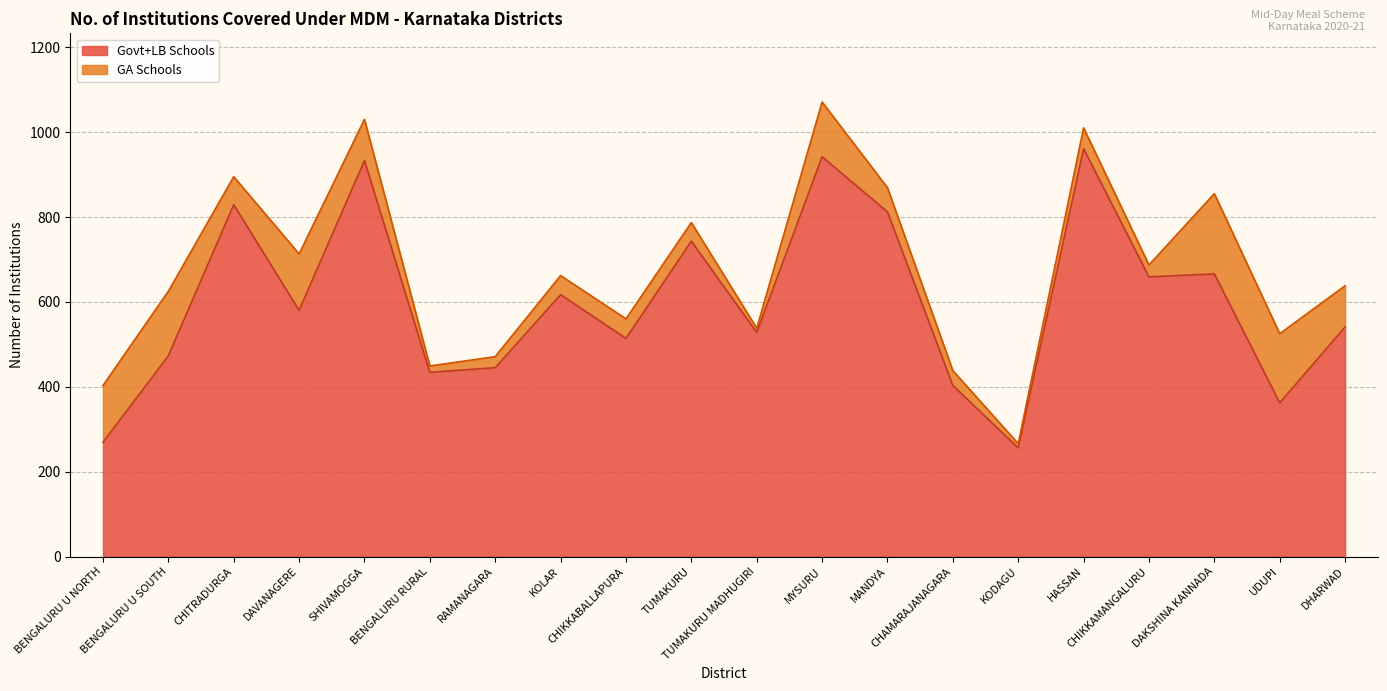

At which category does Govt+LB Schools reach its first local valley?

DAVANAGERE